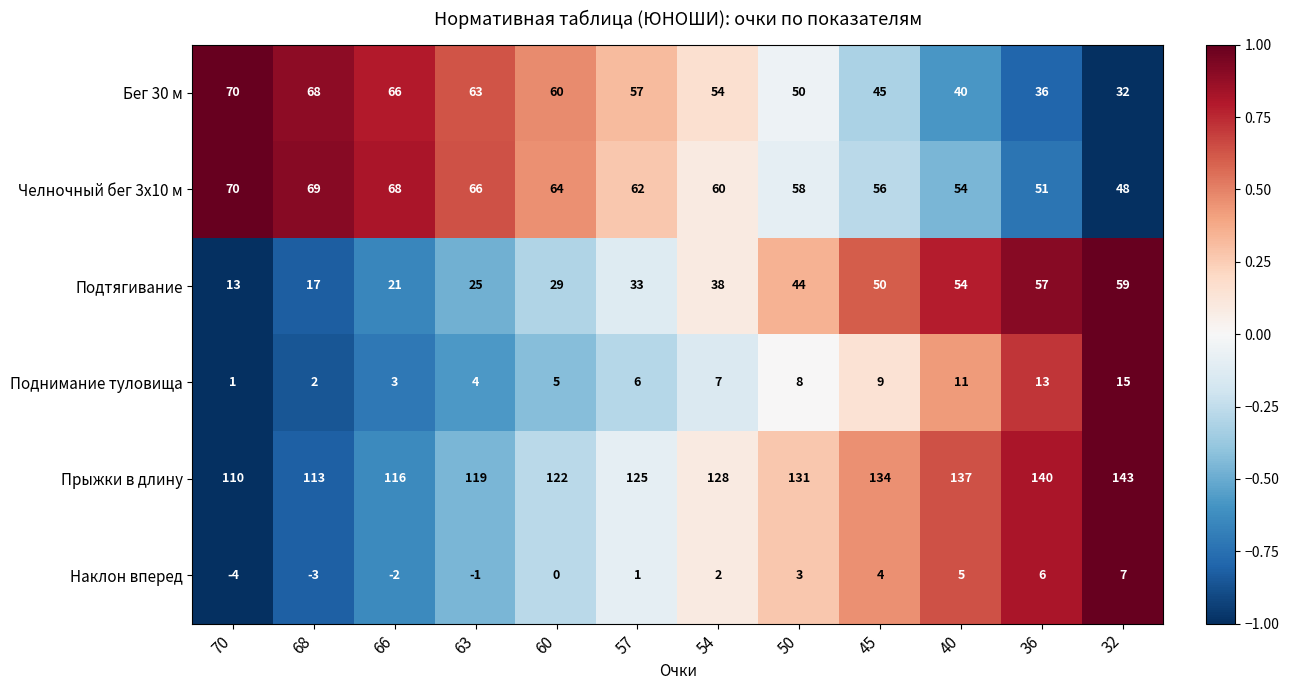

At which category does the chart reach its peak across all series?

32